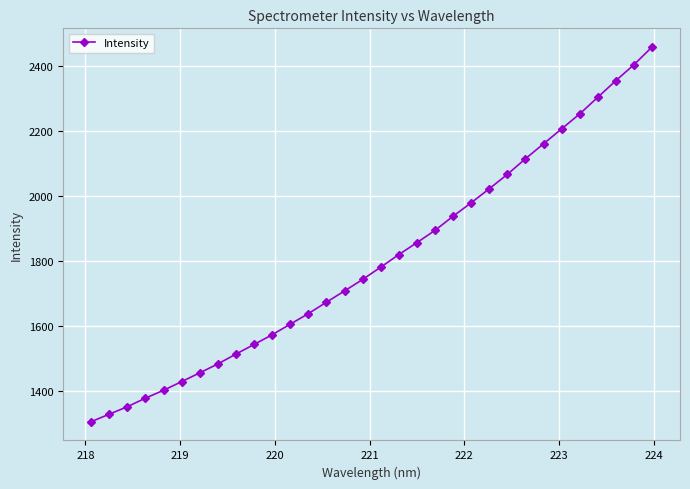

True or false: the data has more than 2 interior local peaks.

False